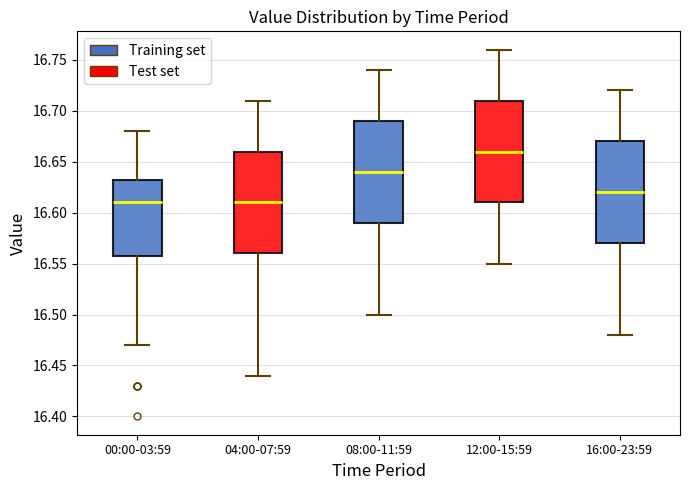

Reading left to right, read every box against the y-axis: the position of its median line, the range the box covers, and the ends of its whiskers. The values are not printed on the chart, so give them approximately, as read against the axis.

00:00-03:59: median 16.610, box 16.560 to 16.635, whiskers 16.470 to 16.680
04:00-07:59: median 16.610, box 16.560 to 16.660, whiskers 16.440 to 16.710
08:00-11:59: median 16.640, box 16.590 to 16.690, whiskers 16.500 to 16.740
12:00-15:59: median 16.660, box 16.610 to 16.710, whiskers 16.550 to 16.760
16:00-23:59: median 16.620, box 16.570 to 16.670, whiskers 16.480 to 16.720